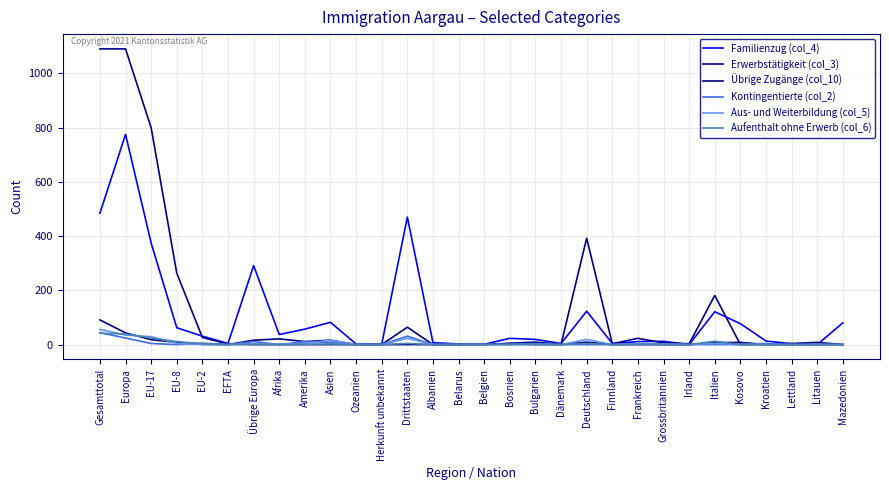

Between Litauen and EFTA, which is larger?

EFTA